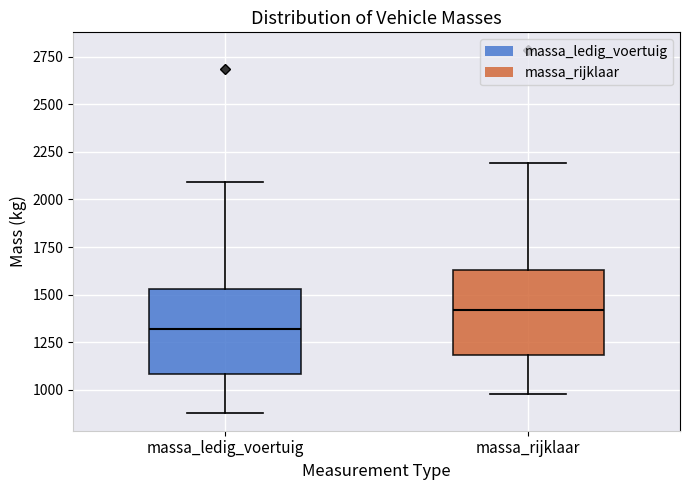

Where is the upper edge of the box for massa_rijklaar on the y-axis? The values are not printed on the chart, so give them approximately, as read against the axis.

1650